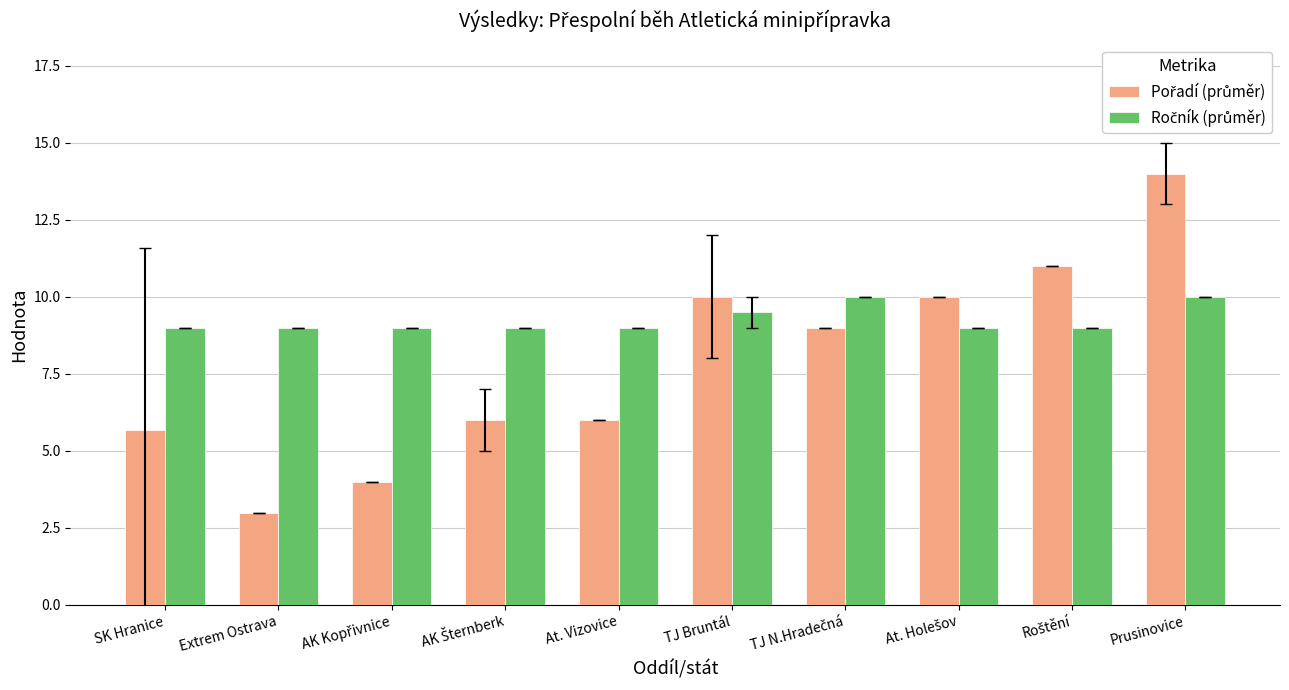

What is the difference between the highest and lowest values at TJ Bruntál?

0.5